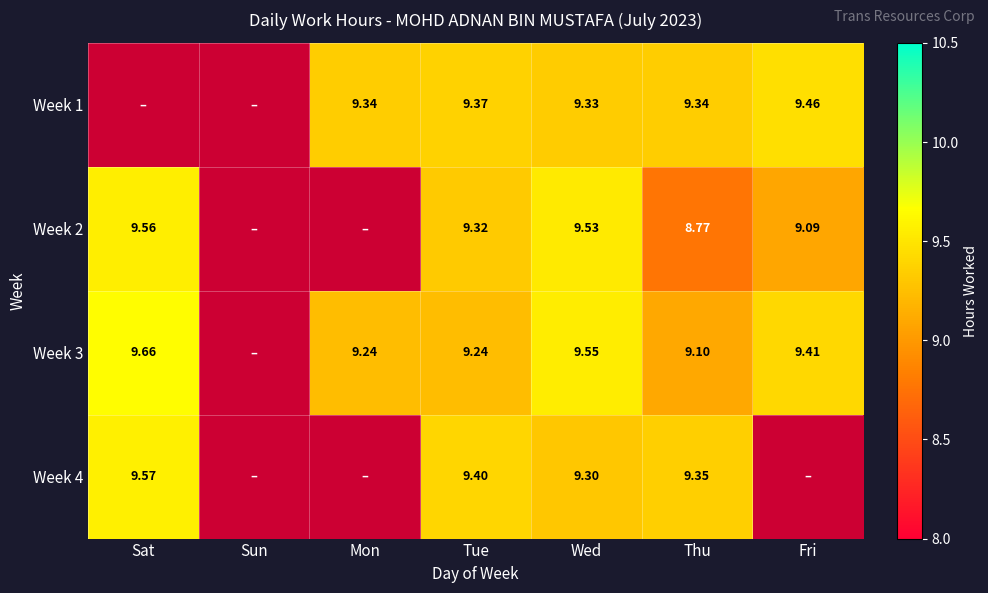

Which series has the largest range (max minus min)?

Week 3